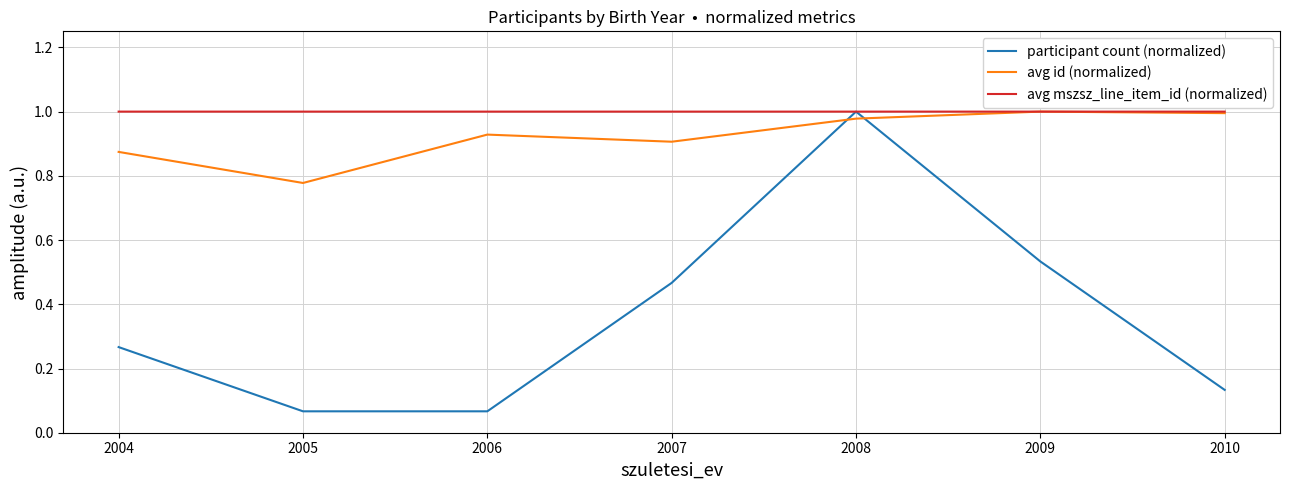

What is the spread (max minus min) of values at 2004?

0.7